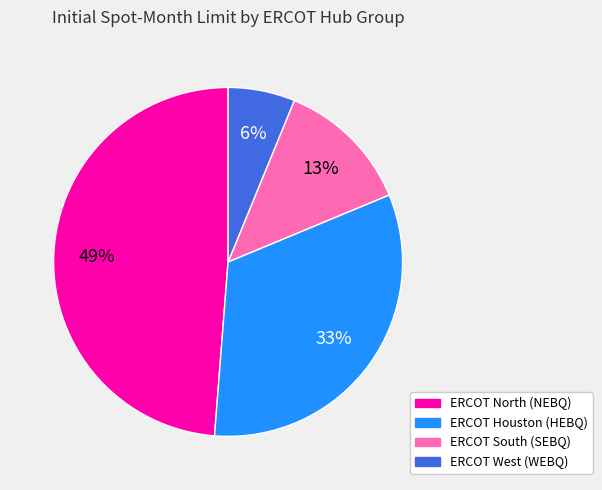

To the nearest percent, what is the average slice percentage?

25%